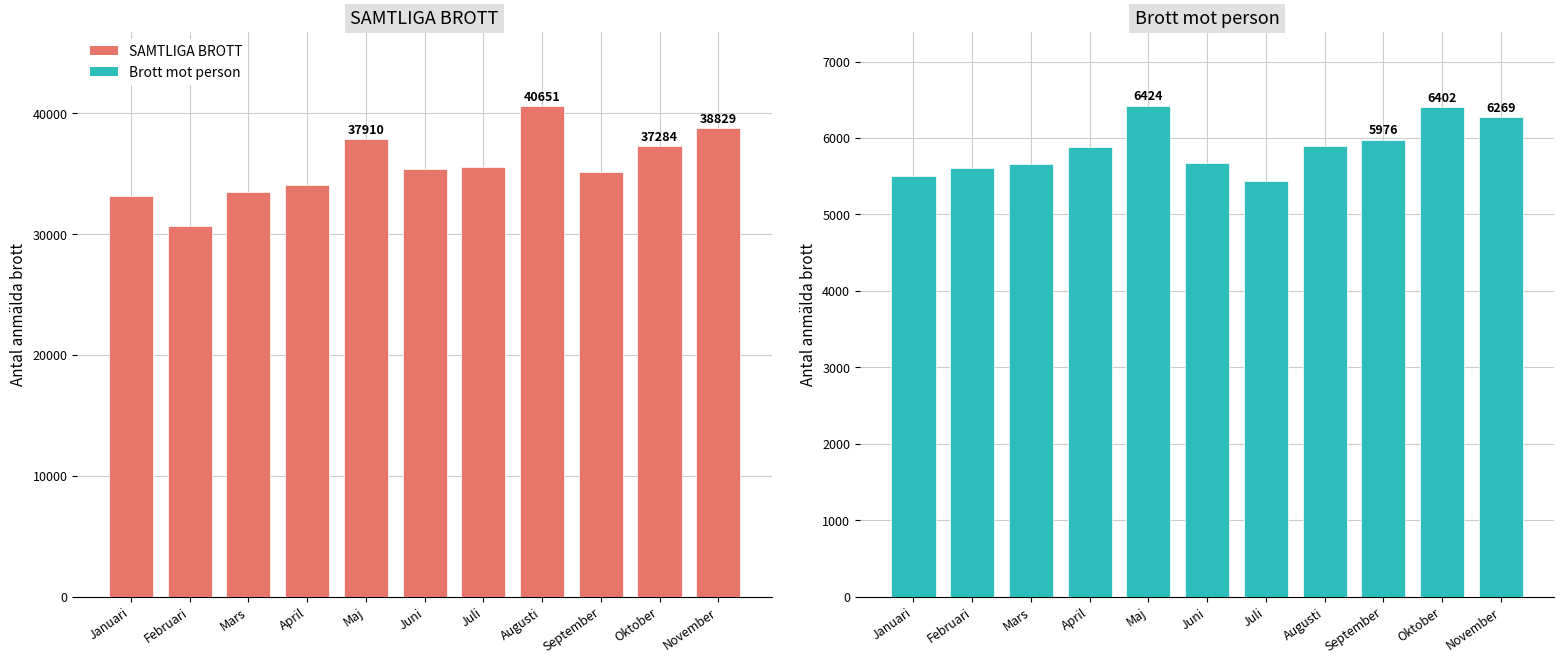

True or false: SAMTLIGA BROTT has a value of 45142 at Mars.

False